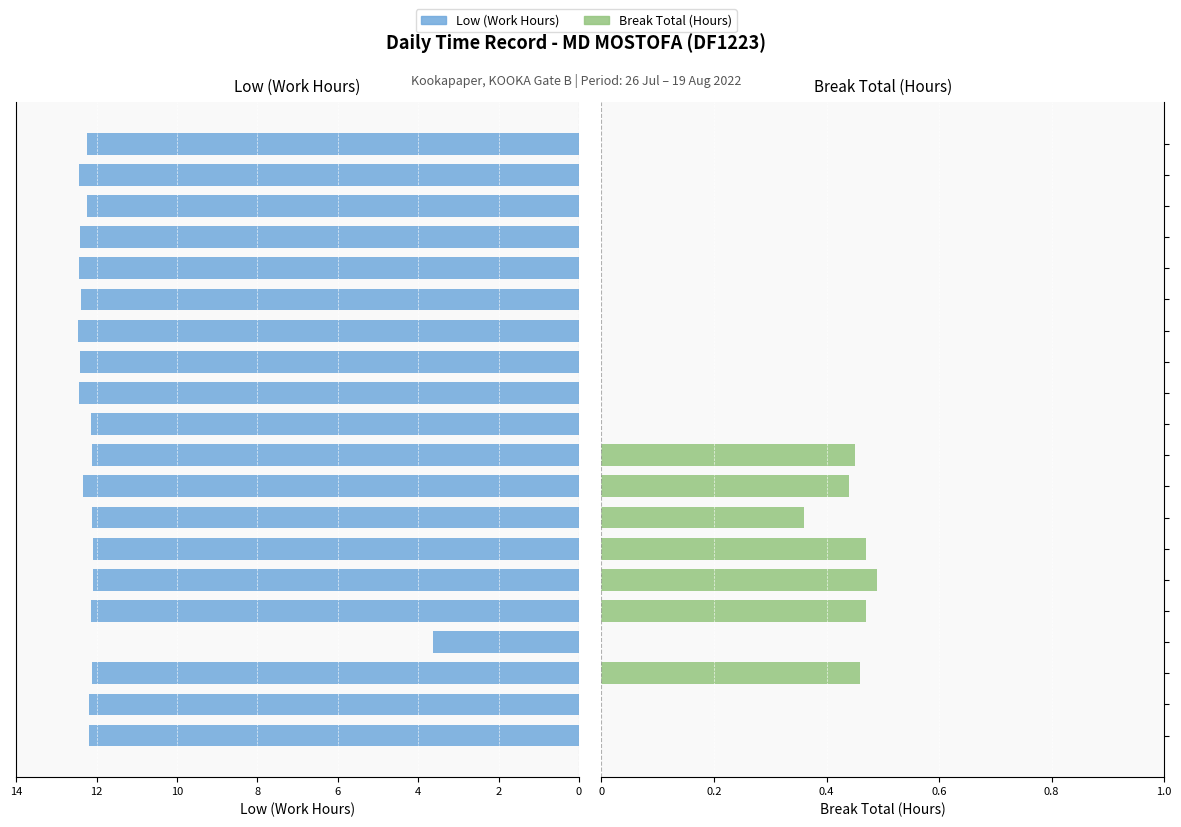

Reading left to right, what are all the values shown in this chart?

Low (hours): 12.2	12.2	12.1	3.6	12.2	12.1	12.1	12.1	12.3	12.1	12.2	12.4	12.4	12.5	12.4	12.4	12.4	12.2	12.4	12.2
Break Total (hours): 0.0	0.0	0.5	0.0	0.5	0.5	0.5	0.4	0.4	0.5	0.0	0.0	0.0	0.0	0.0	0.0	0.0	0.0	0.0	0.0